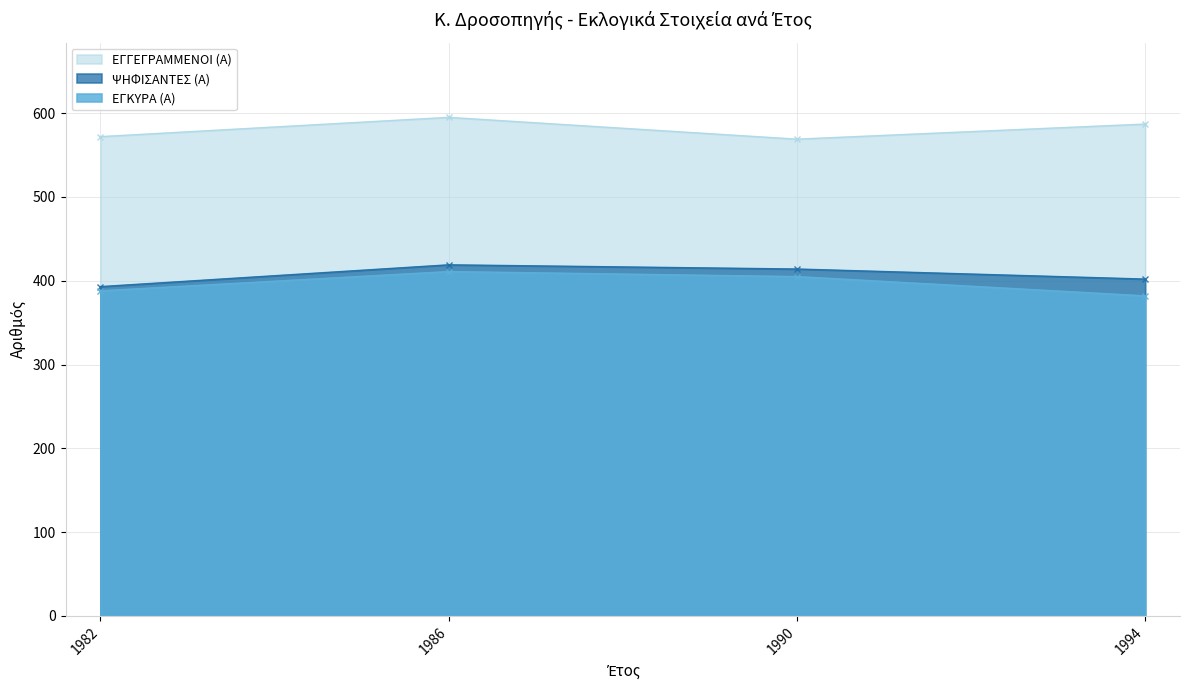

What is the approximate value of ΕΓΓΕΓΡΑΜΜΕΝΟΙ (Α) at 1986, to the nearest 5?

595